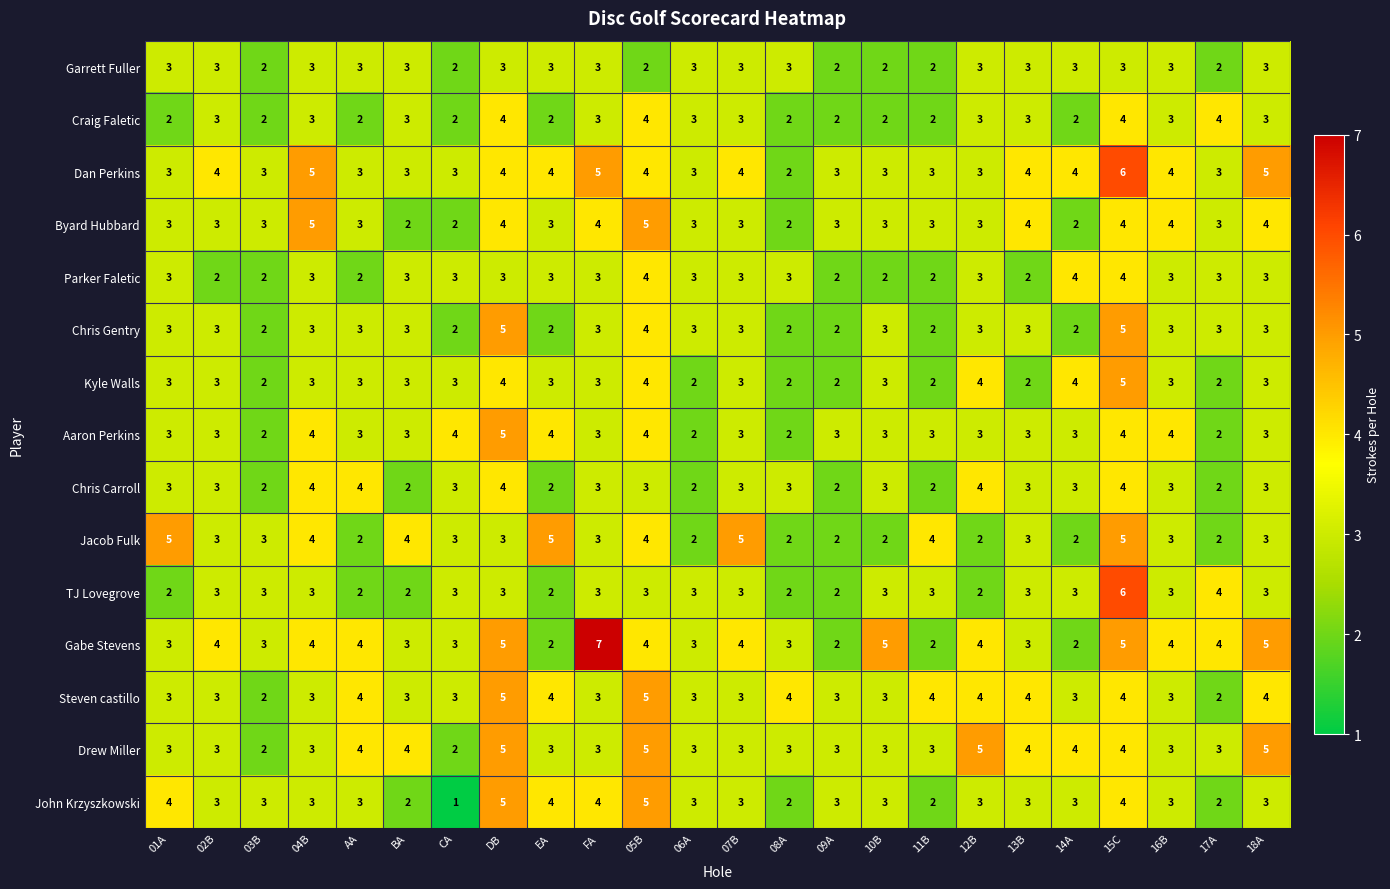

What is the average value of the Parker Faletic series?

3